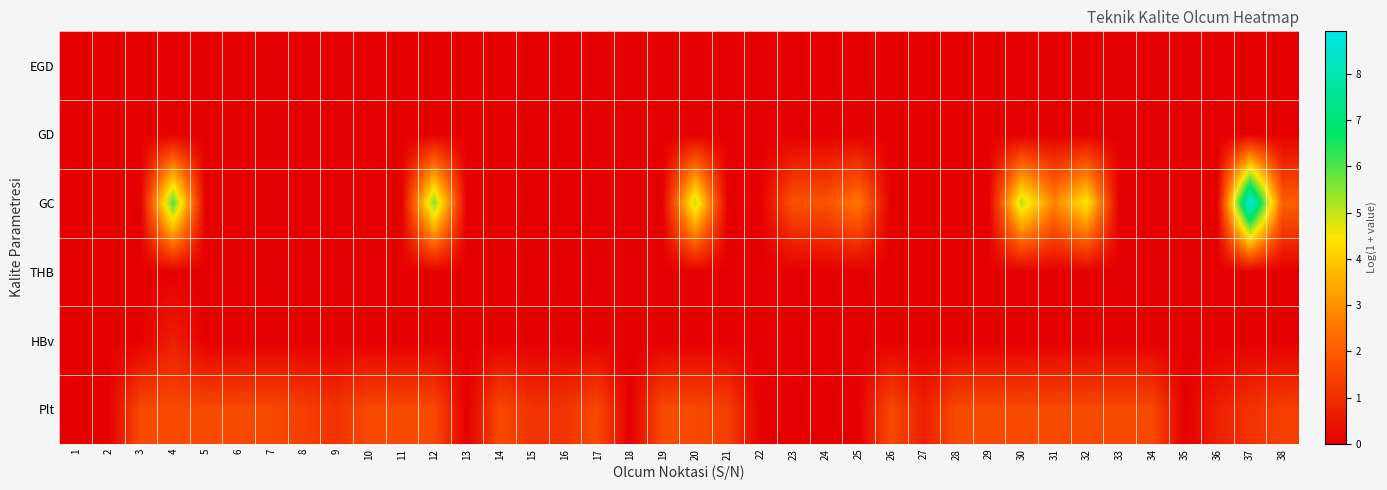

Which has a higher value, 30 or 9?

30